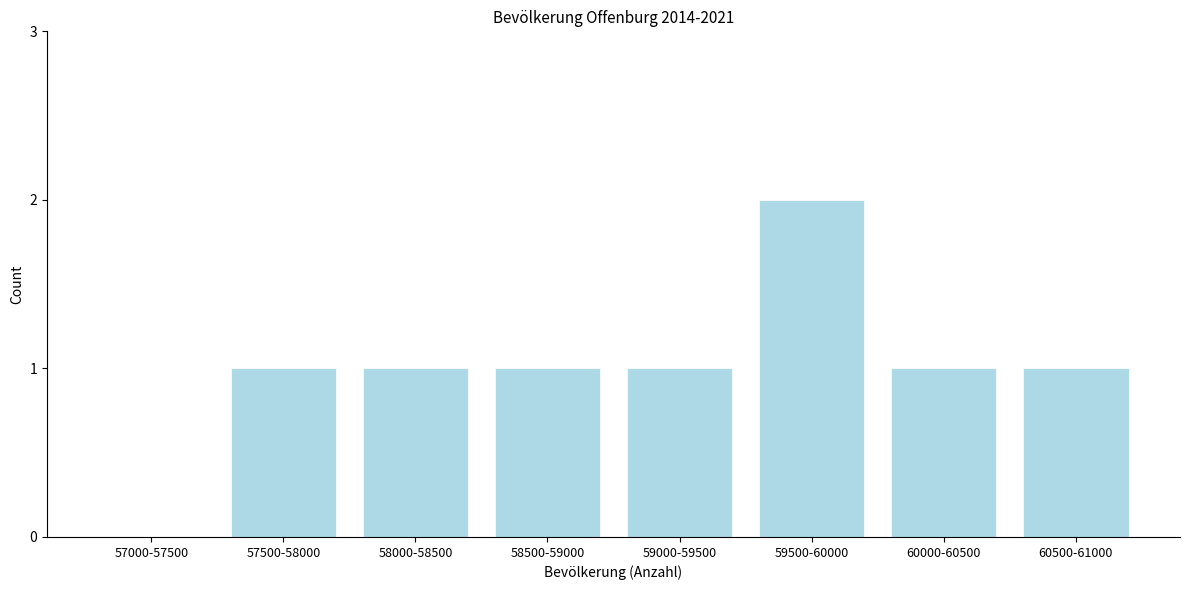

Reading right to left, what are all the values shown in this chart?

60500-61000=1	60000-60500=1	59500-60000=2	59000-59500=1	58500-59000=1	58000-58500=1	57500-58000=1	57000-57500=0